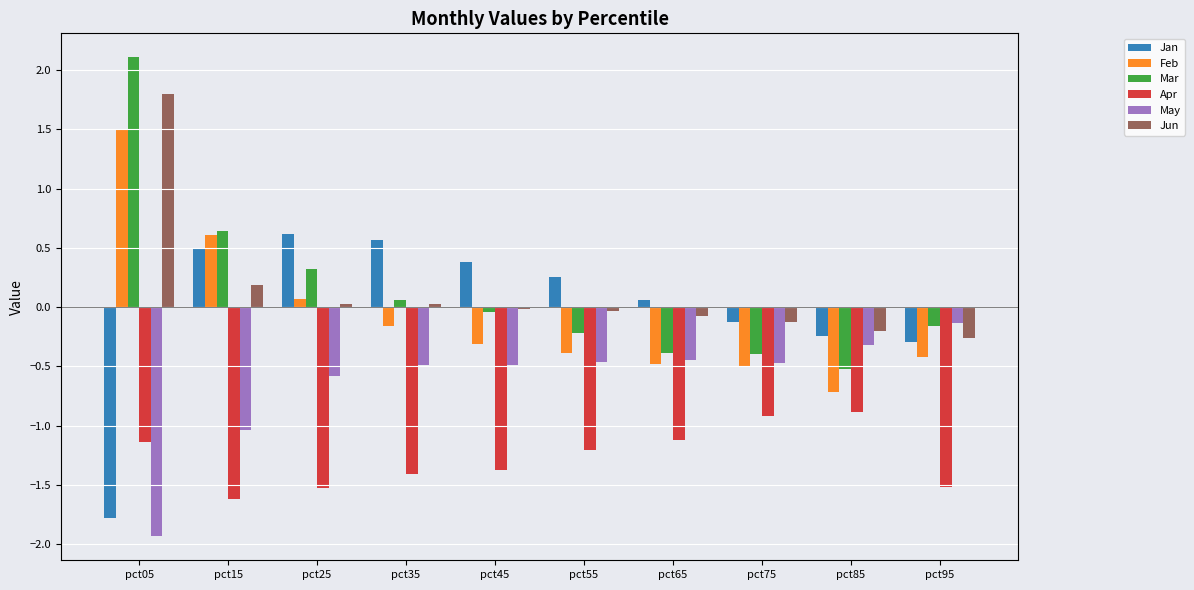

What is the difference between the highest and lowest values at pct95?

1.4